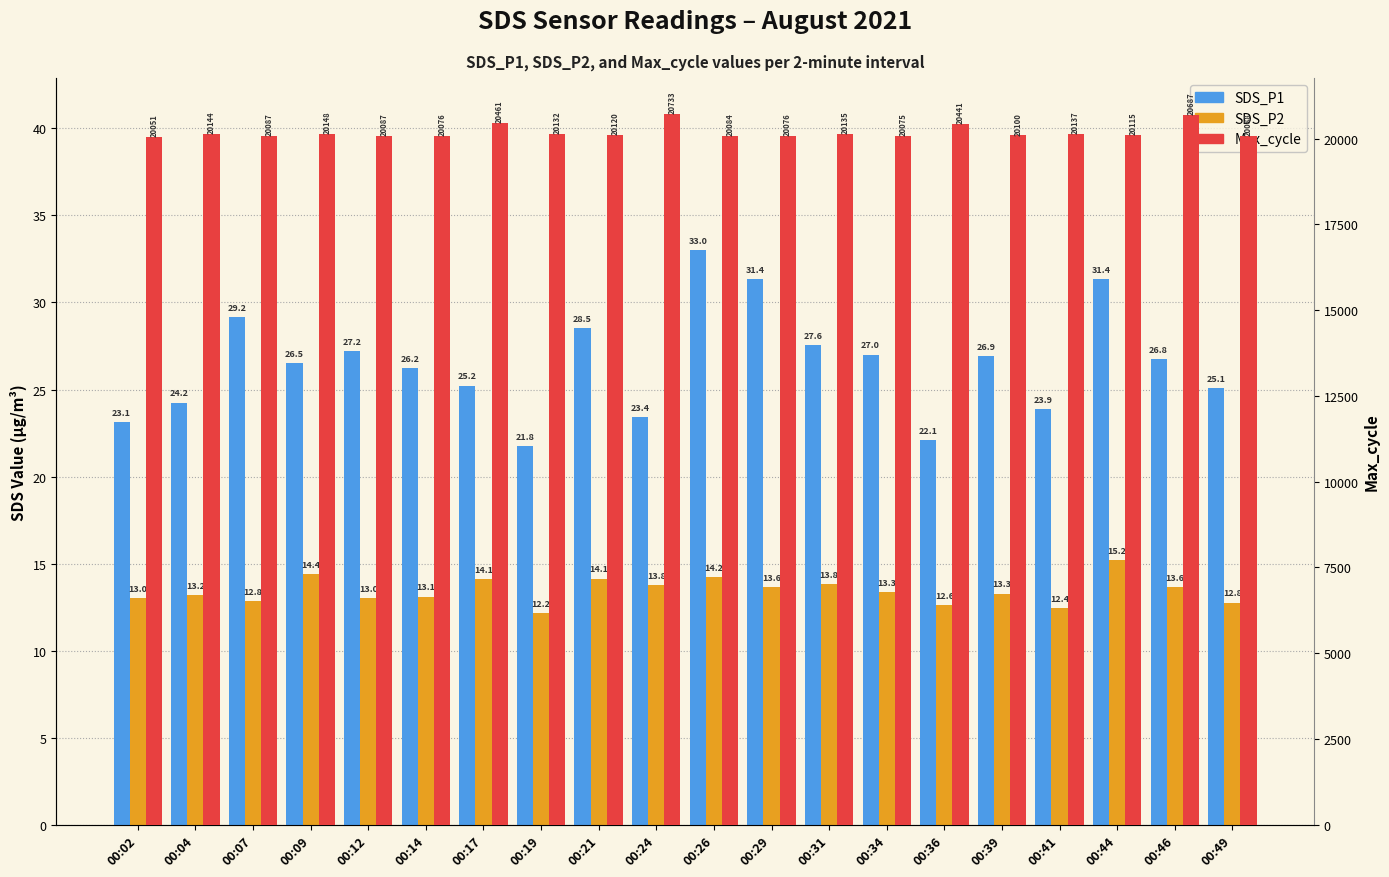

Which series has the widest spread of values?

Max_cycle